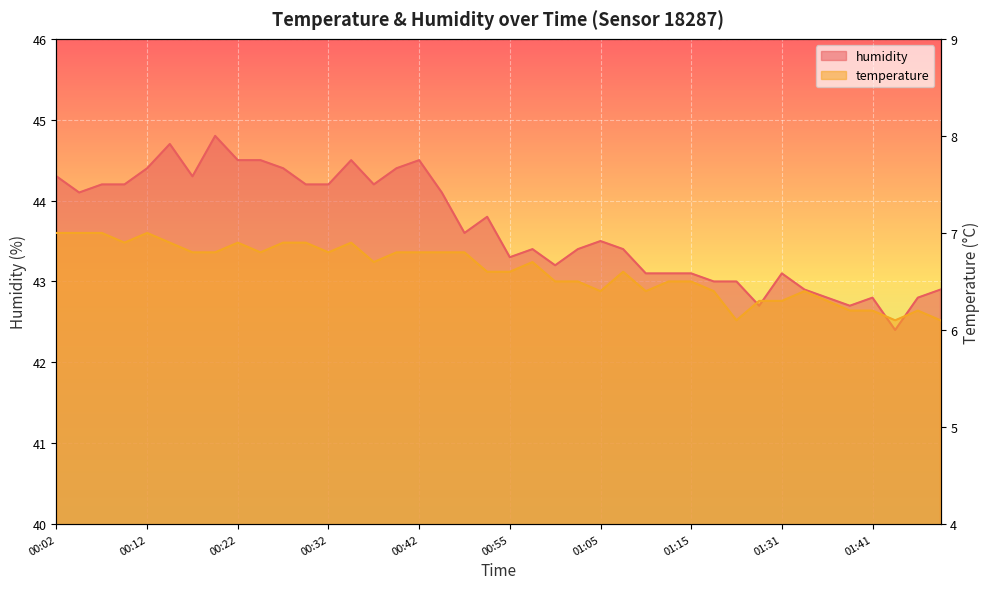

Where does the humidity series first go above 43?

00:02